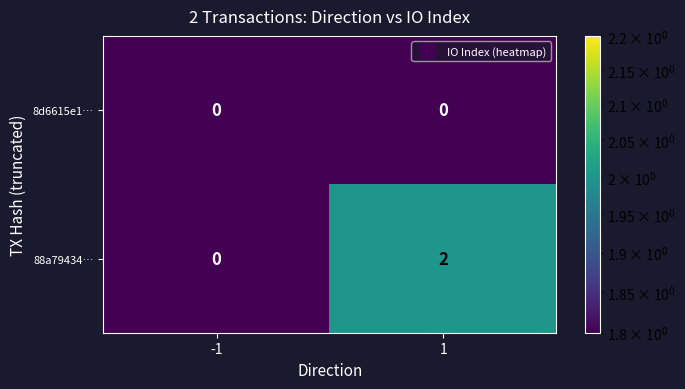

Which series has the largest range (max minus min)?

88a79434…